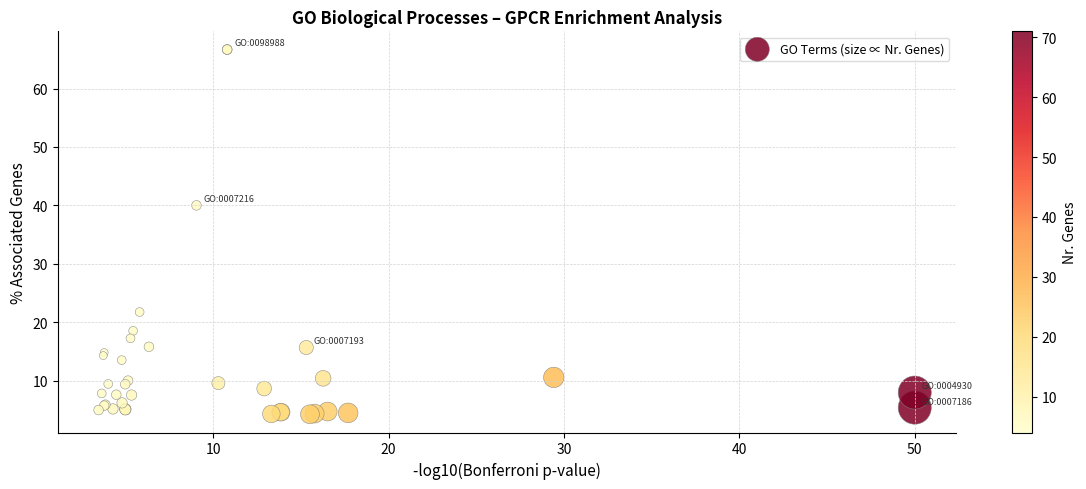

What Y value in the scatter plot is closest to 35?

40.0